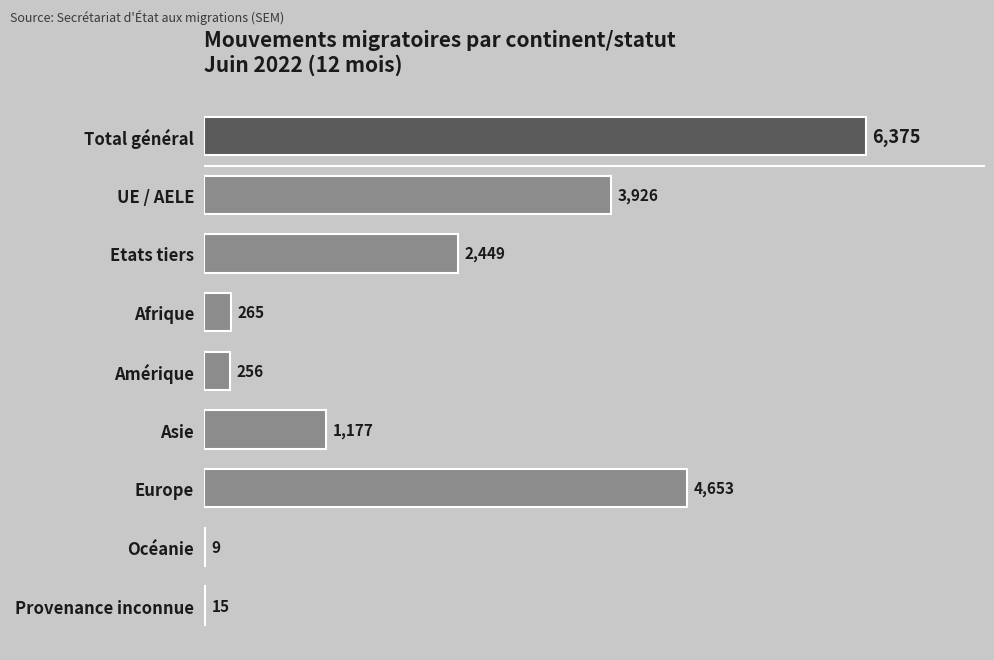

Are the bars horizontal?

Yes